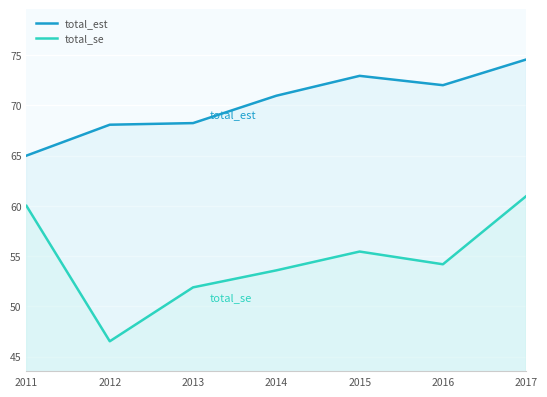

Reading right to left, extract all data points from this chart.

total_est: 2017=74.6	2016=72.0	2015=72.9	2014=71.0	2013=68.2	2012=68.1	2011=65.0
total_se: 2017=61.0	2016=54.2	2015=55.5	2014=53.6	2013=51.9	2012=46.5	2011=60.0